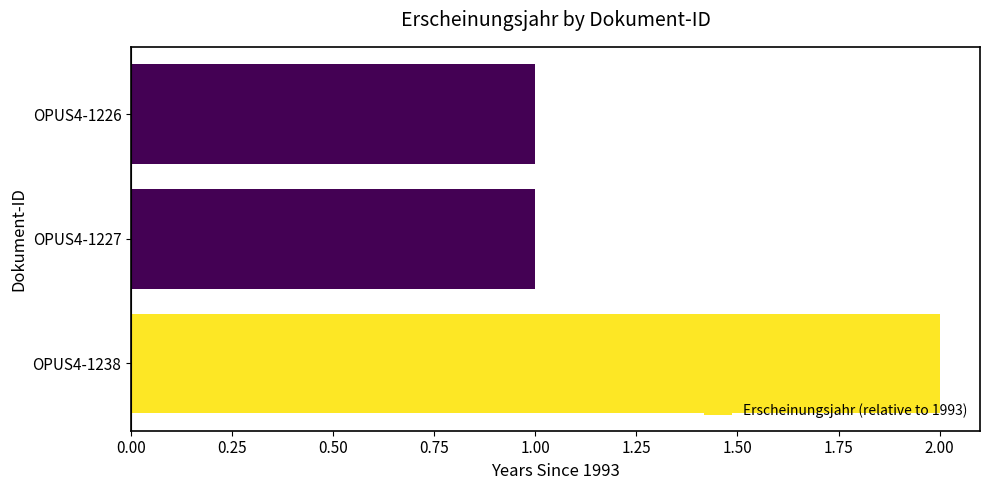

The value at OPUS4-1226 is 1. True or false?

True